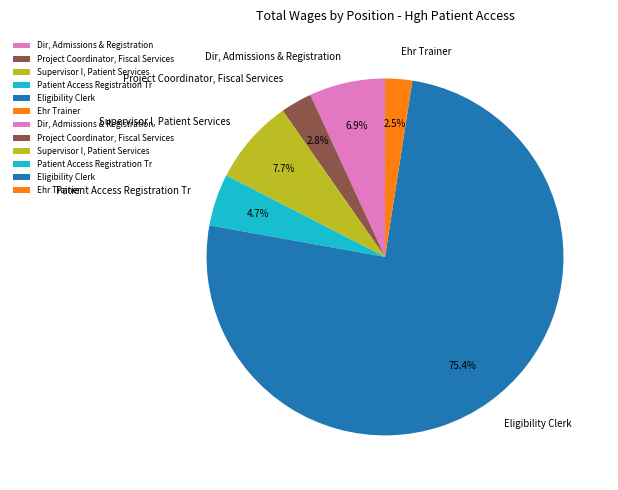

Combined, do Supervisor I, Patient Services and Ehr Trainer account for over 50%?

No